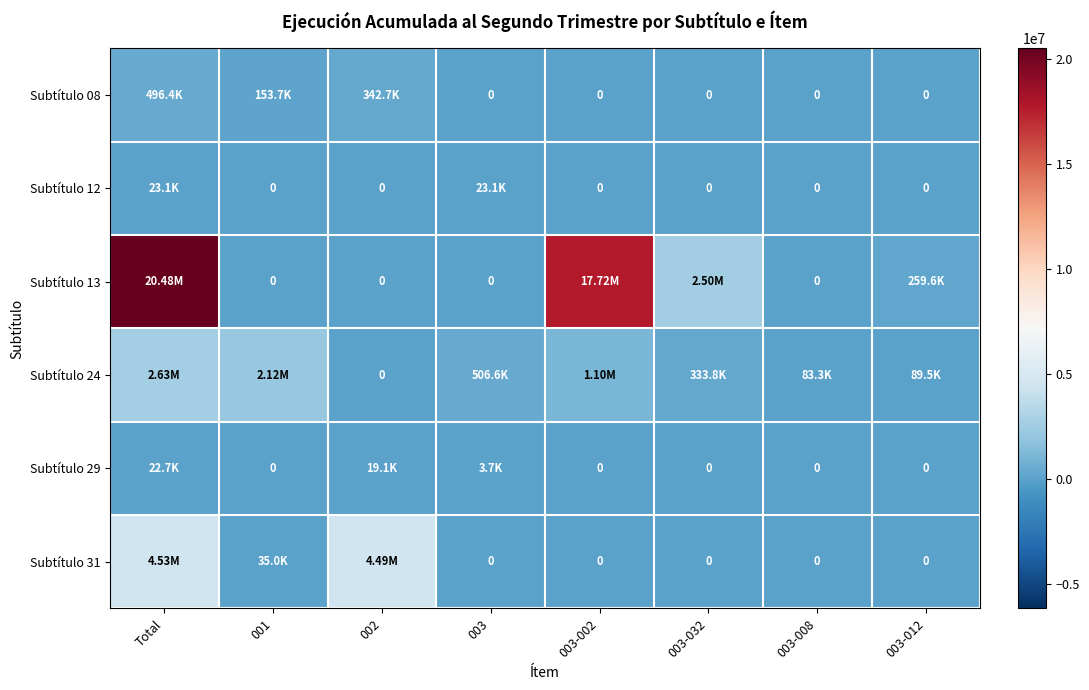

How many values in Subtítulo 31 are above zero?

3